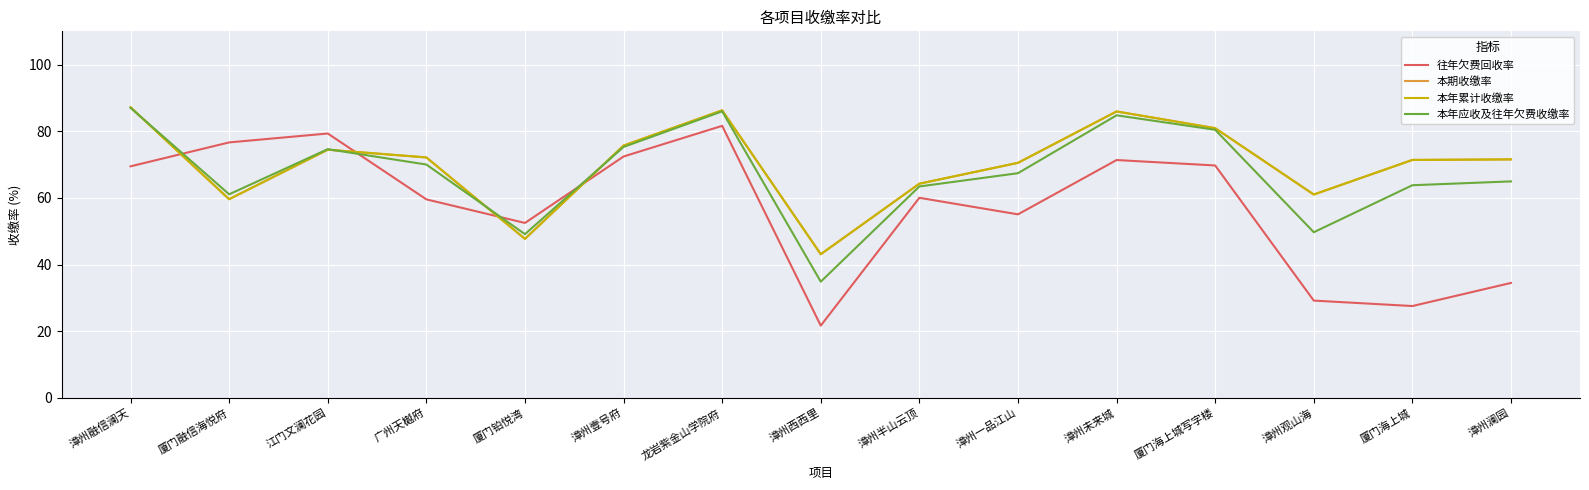

Does the chart have visible grid lines?

Yes